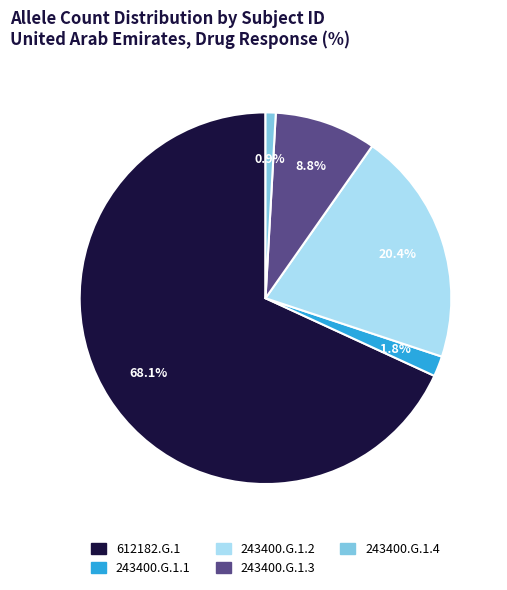

To the nearest percent, what is the difference between the 243400.G.1.1 and 243400.G.1.3 slice percentages?

7%